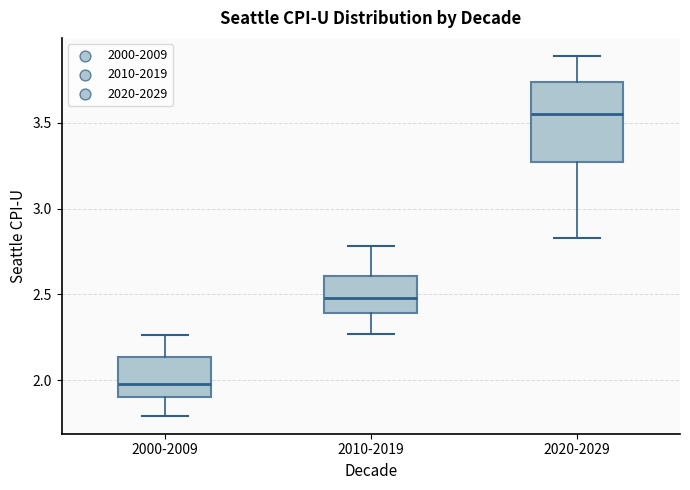

Where does the upper whisker of the box for 2020-2029 end on the y-axis? The values are not printed on the chart, so give them approximately, as read against the axis.

3.90